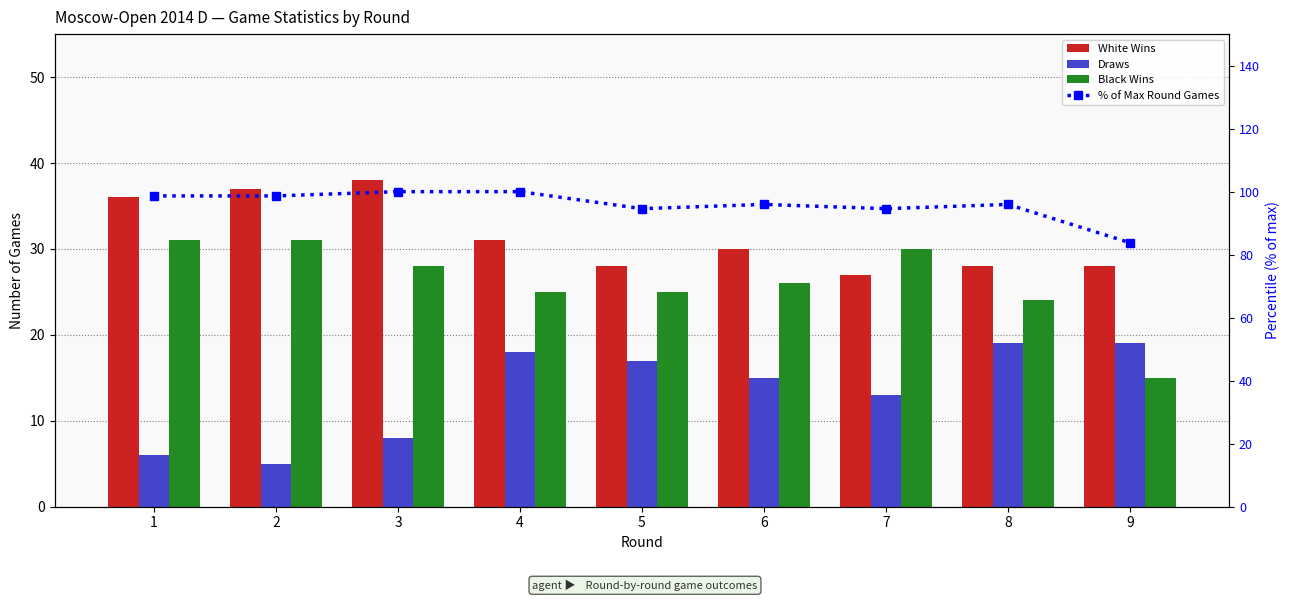

Which series has the largest total across all categories?

% of Max Round Games